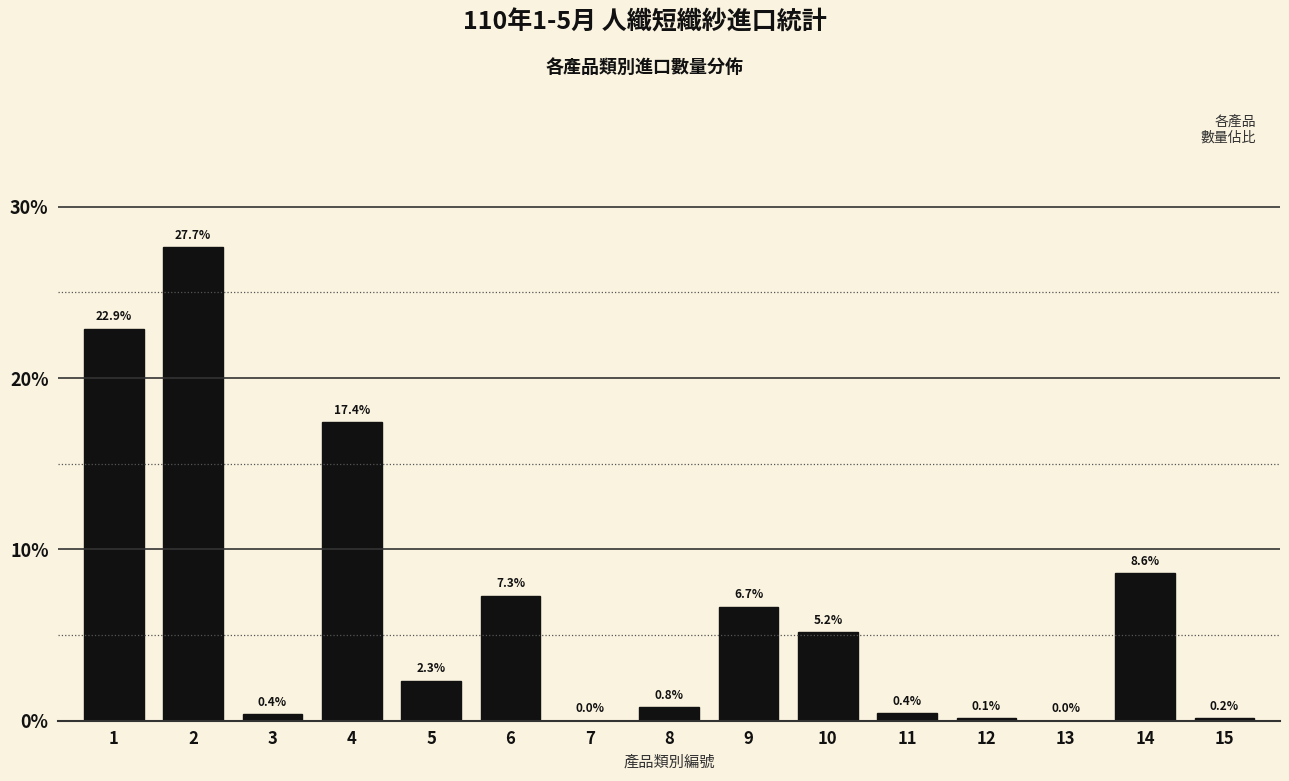

What is the sum of all values?

100.0